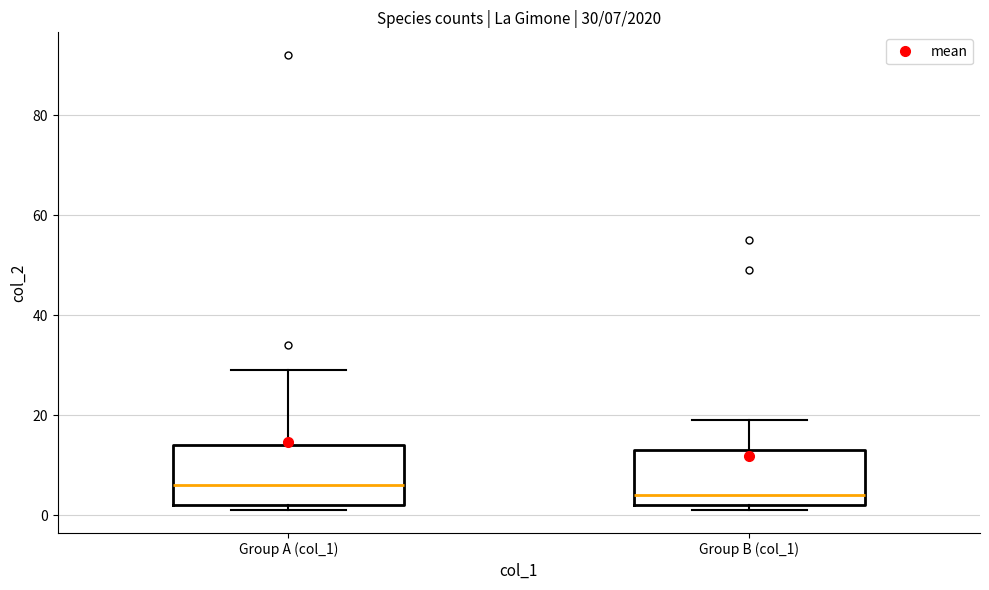

Which box's median line is the lowest?

Group B (col_1)